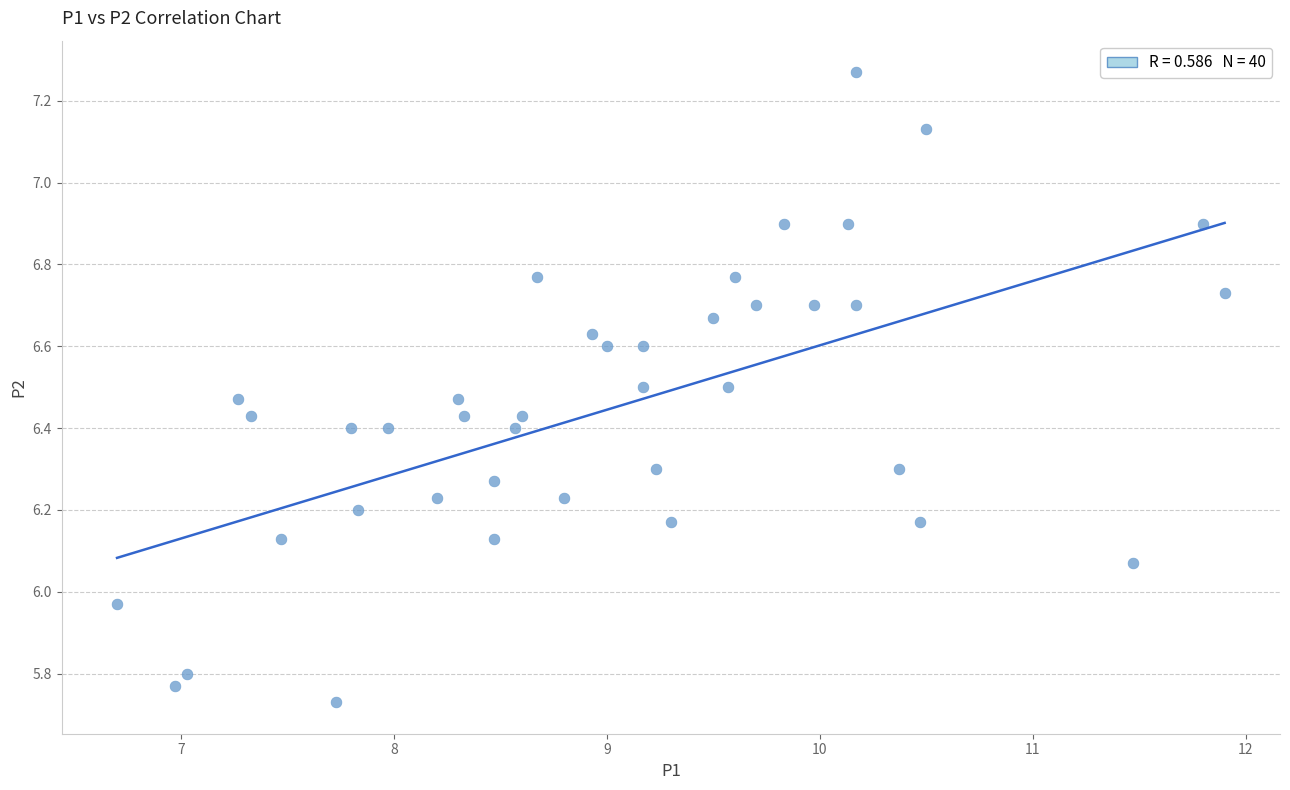

What is the range of X values (max minus min)?

5.2